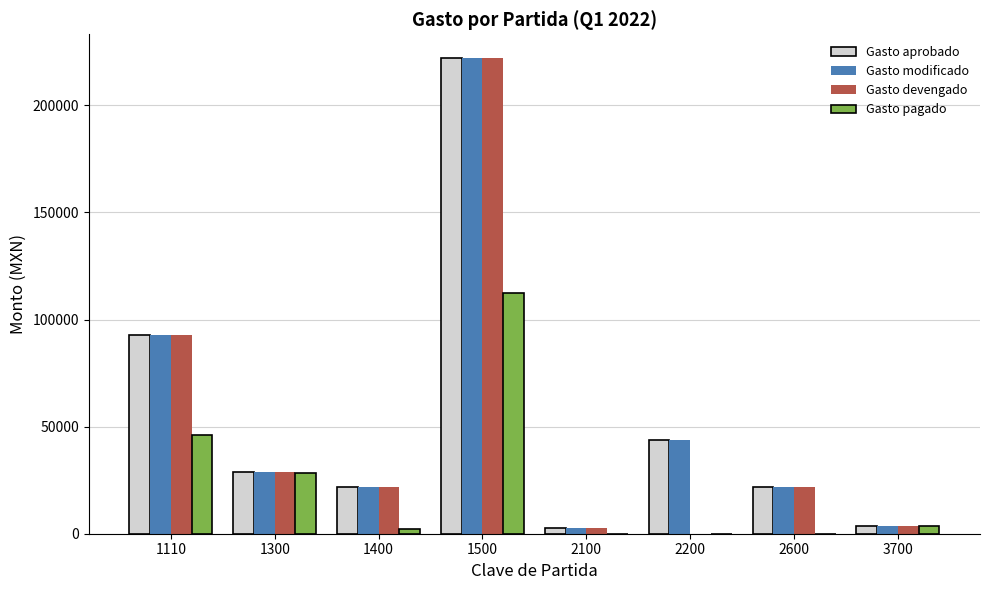

At which category is the sum across all series the highest?

1500